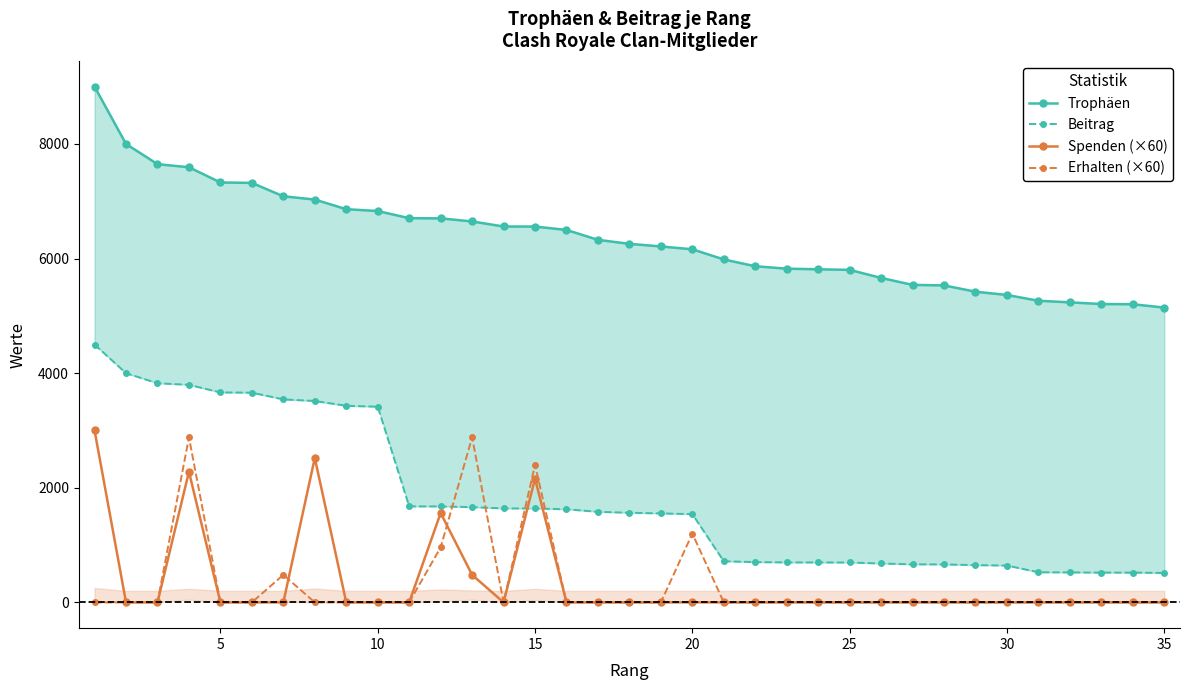

True or false: Erhalten (×60) has more than 0 points higher than both neighbors.

True